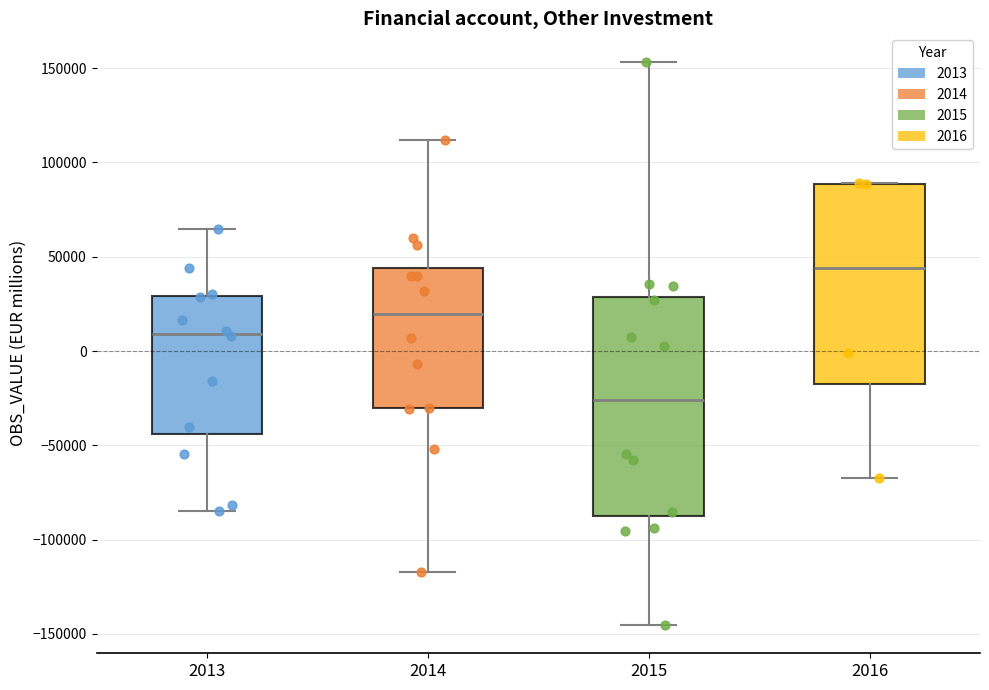

Comparing the boxes themselves (not the whiskers), which one is the tallest?

2015